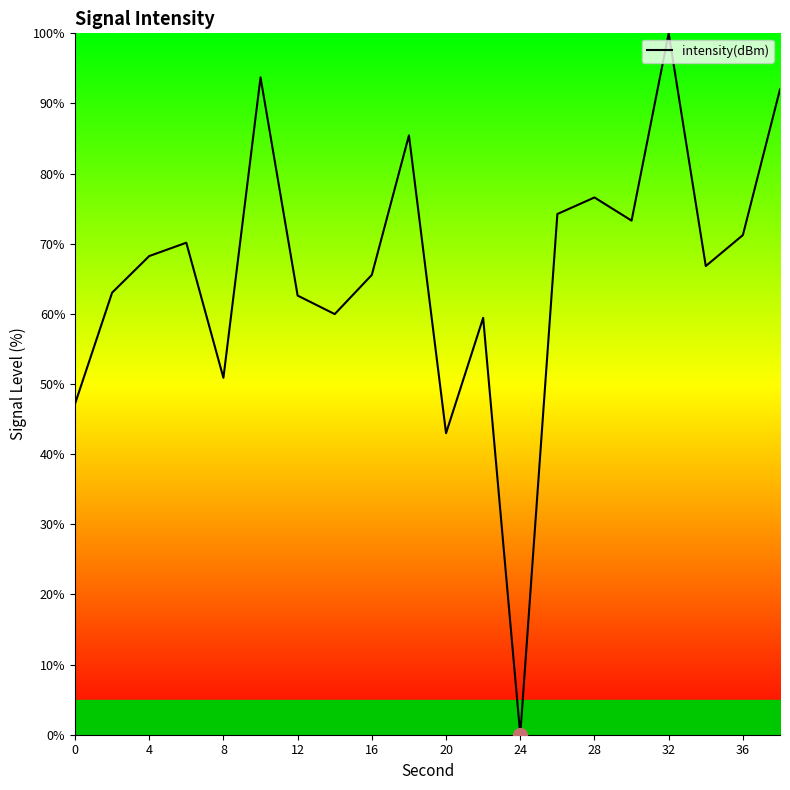

What is the difference between the maximum and minimum values?

100.0